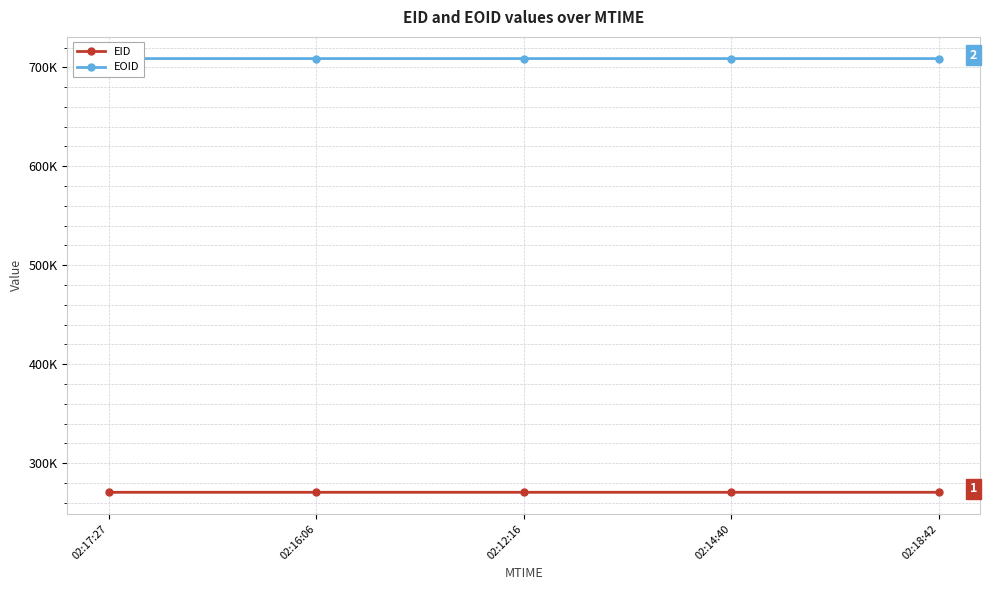

Which series has the widest spread of values?

EOID